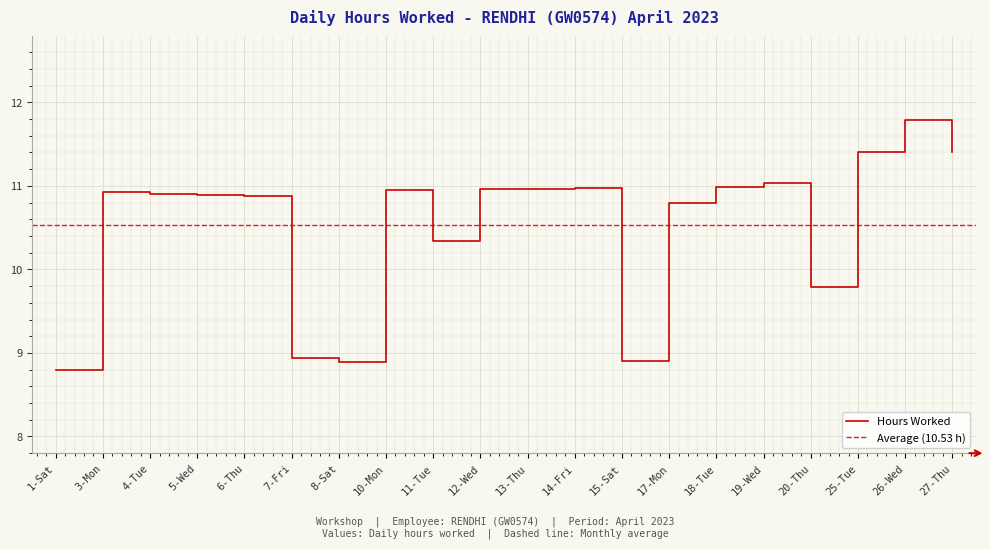

What is the maximum value shown in the chart?

11.8